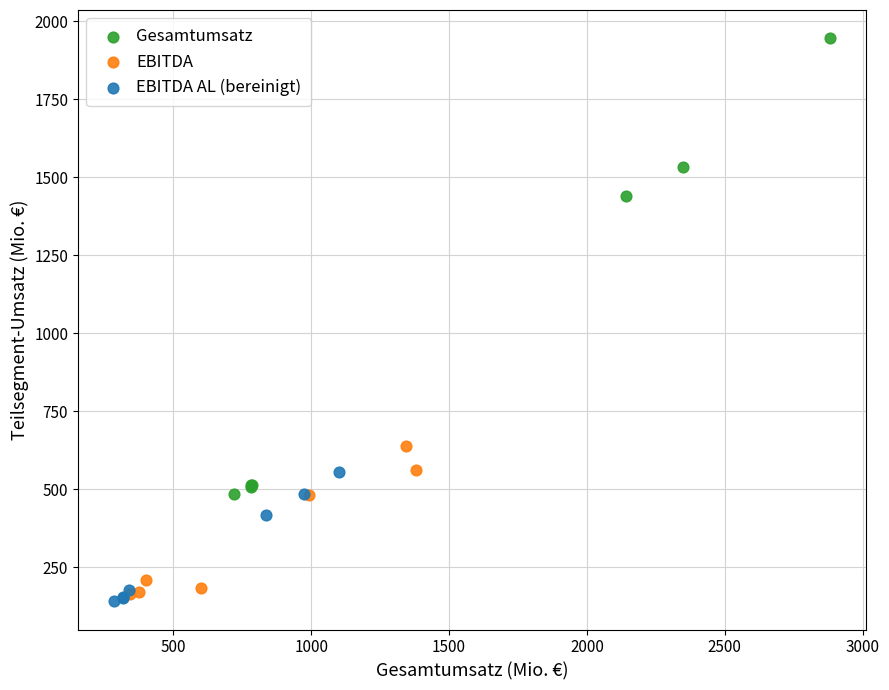

Which series contains the lowest Y value?

EBITDA AL (bereinigt)